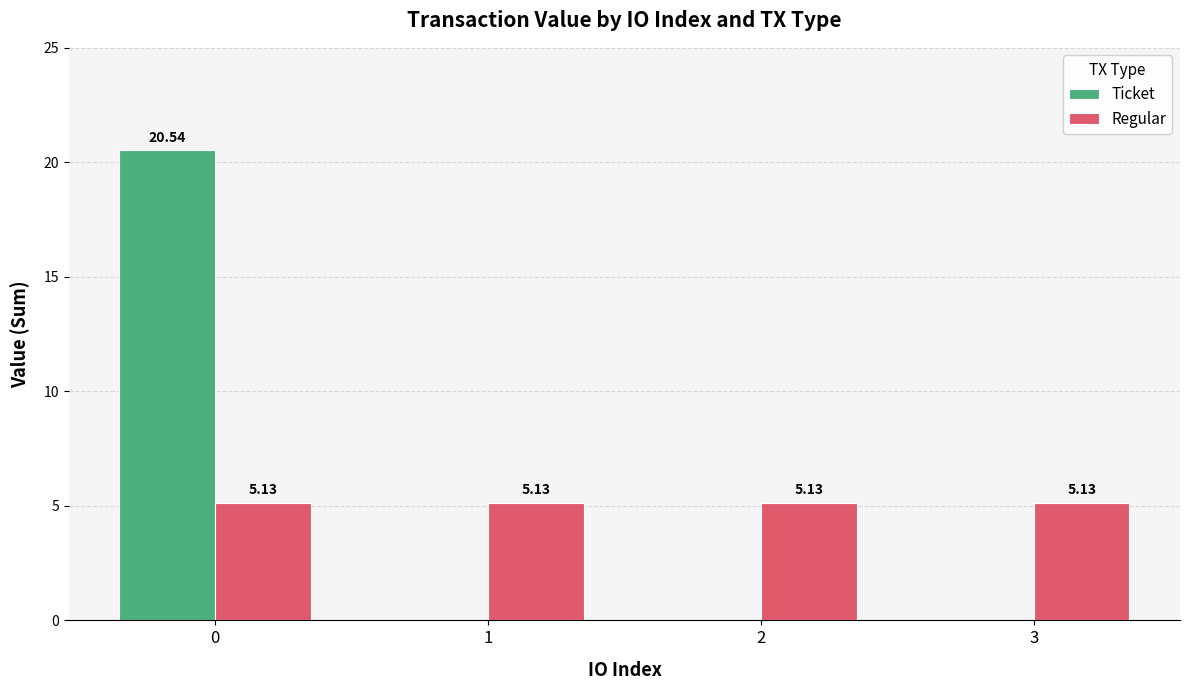

Which series changed the most between 0 and 1?

Ticket